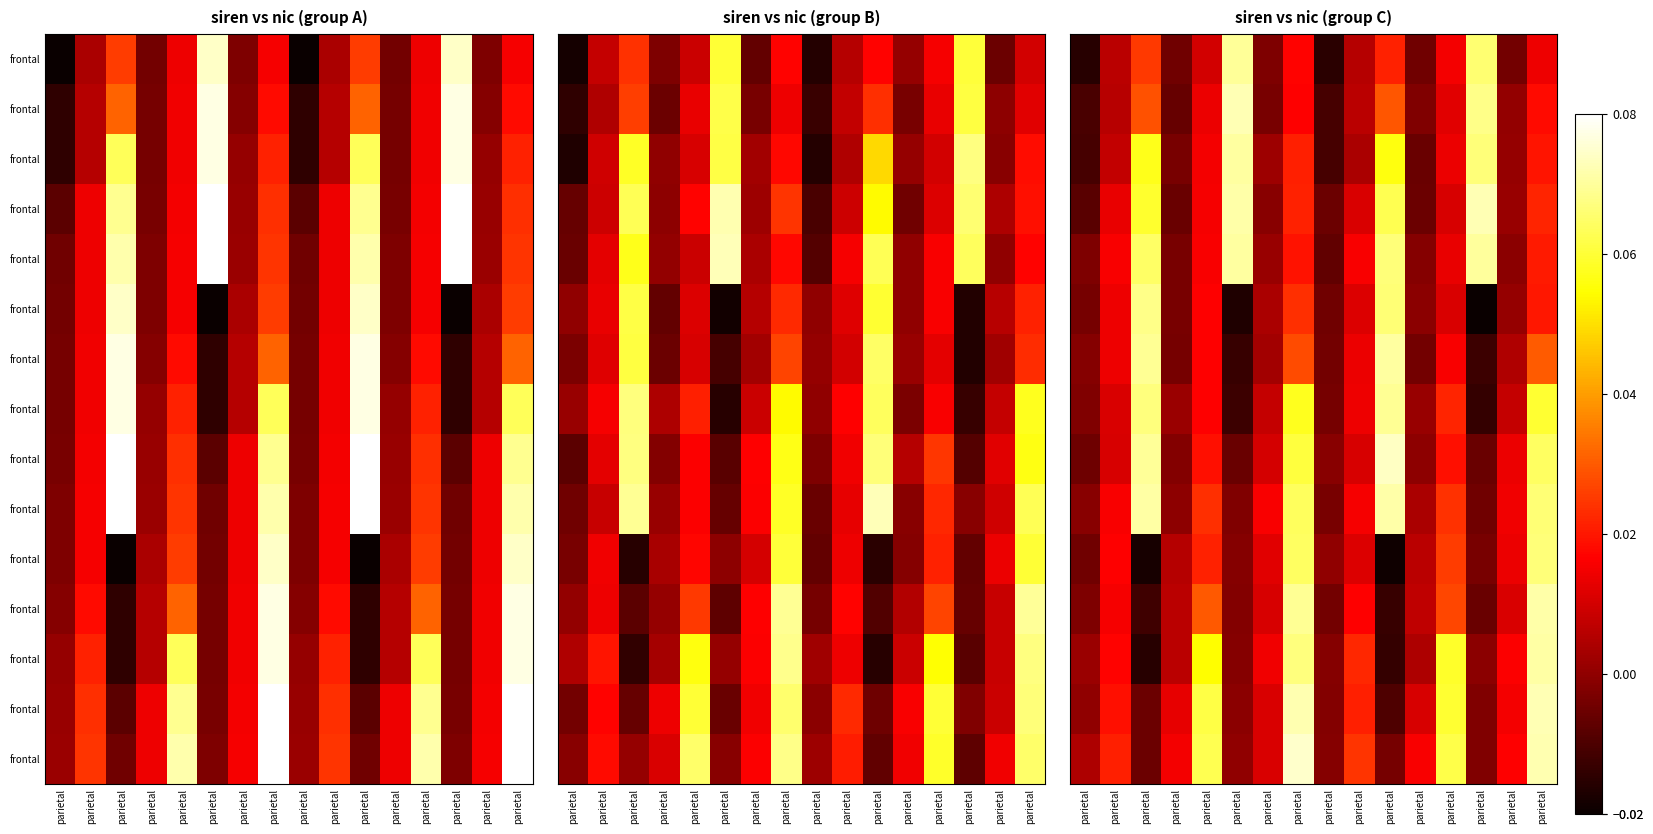

Which category has the highest value across all series?

parietal